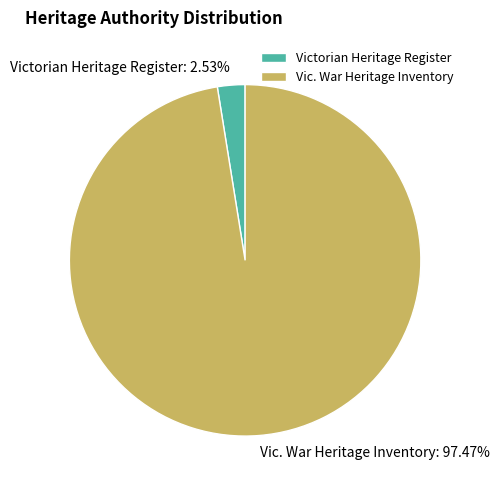

To the nearest percent, what portion does Victorian Heritage Register represent?

3%